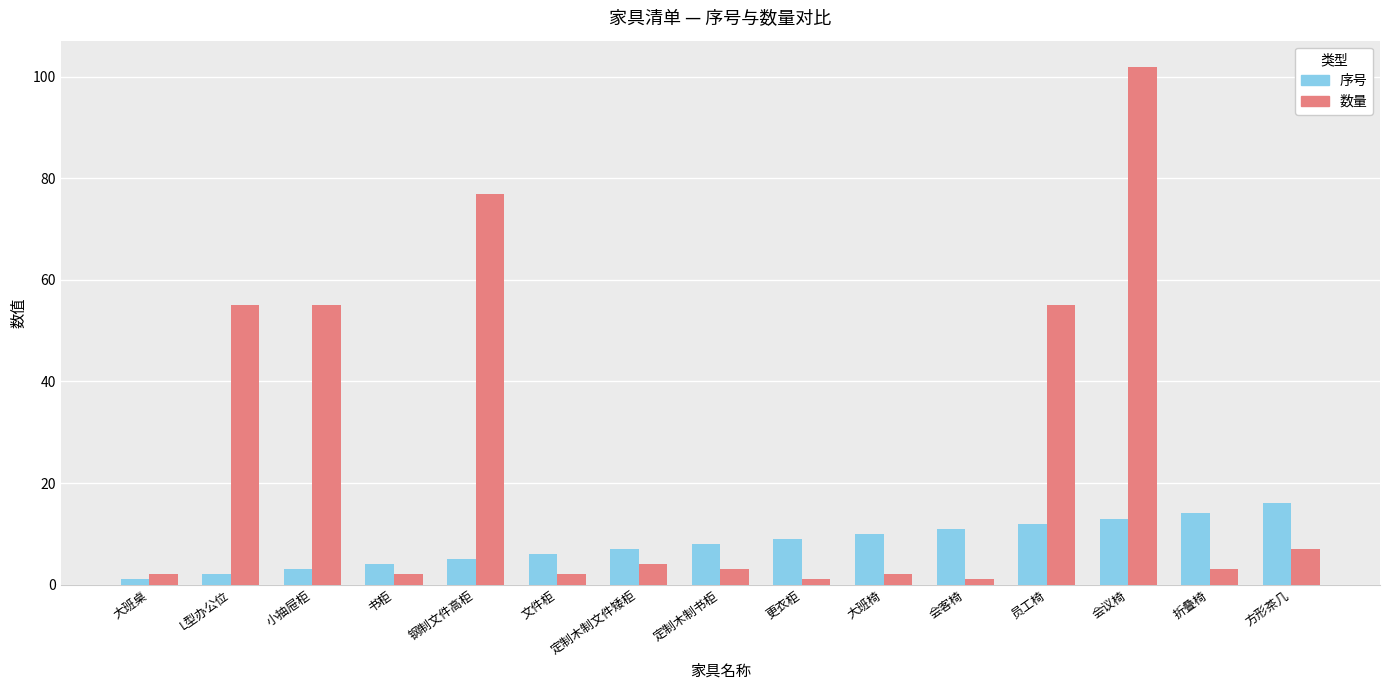

List the series in order of their peak value, highest first.

数量, 序号